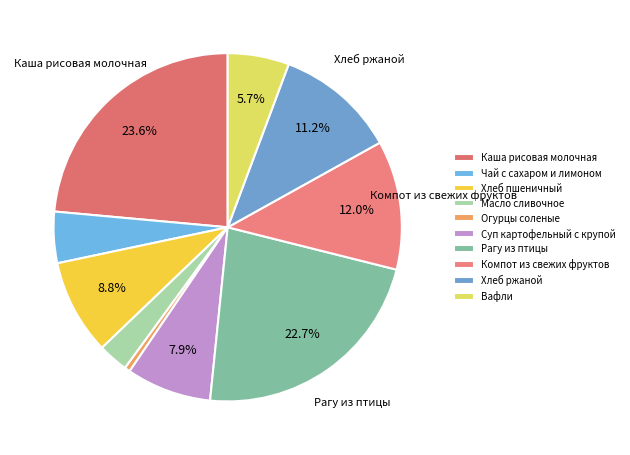

The Чай с сахаром и лимоном slice represents 5% of the pie. True or false?

True